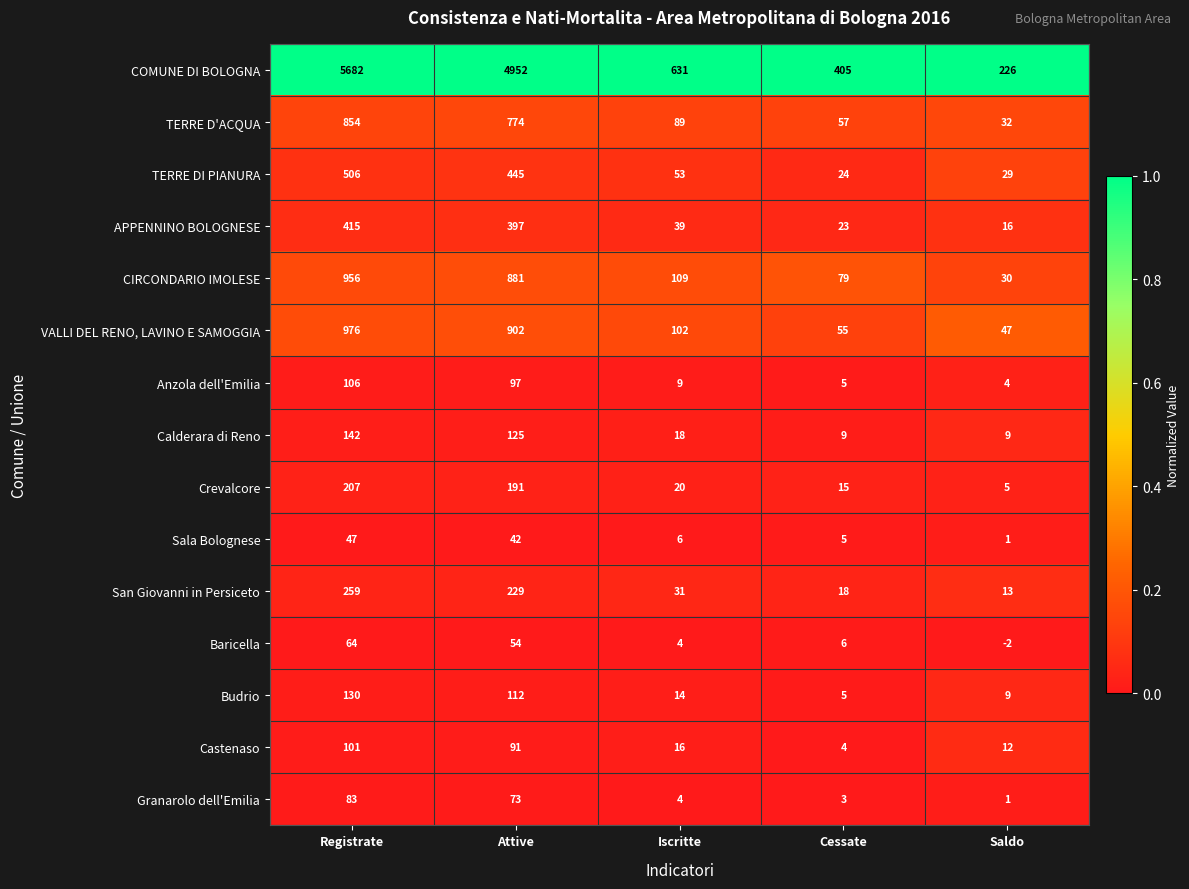

What is the spread (max minus min) of values at Attive?

4910